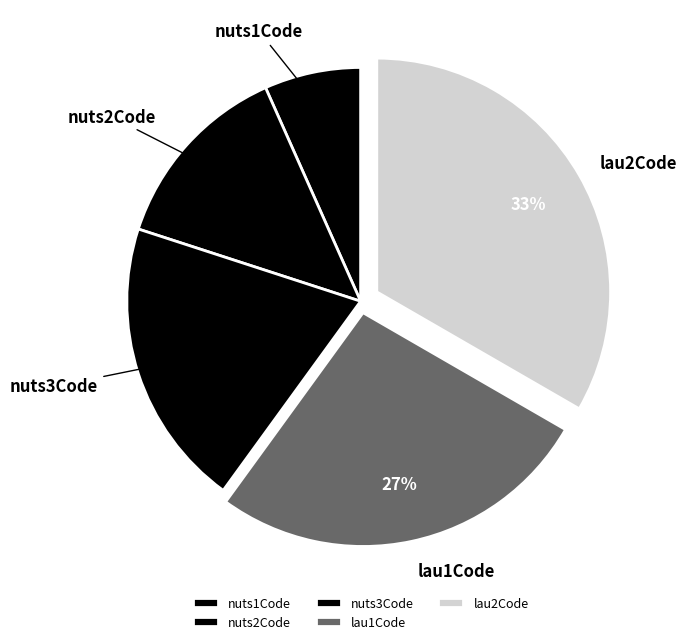

Is nuts3Code the majority of the pie?

No